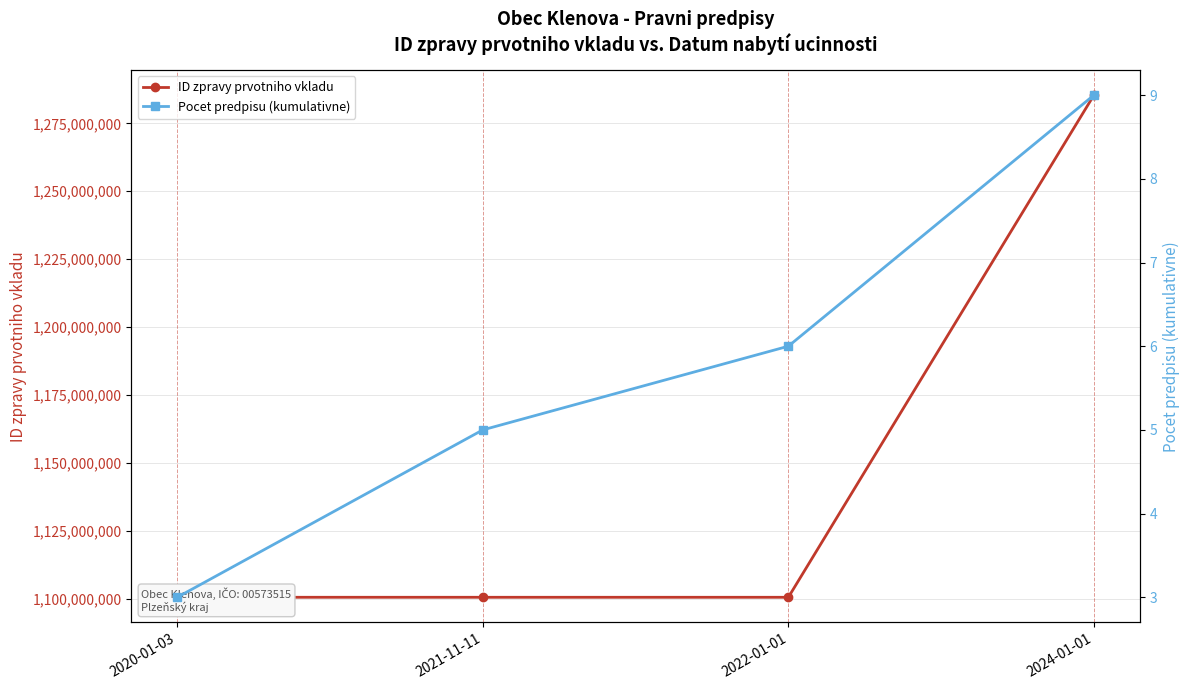

Reading left to right, what are all the values shown in this chart?

ID zpravy prvotniho vkladu: 1100616473.7	1100612532.0	1100611174.0	1285373438.3
Pocet predpisu (kumulativne): 3.0	5.0	6.0	9.0